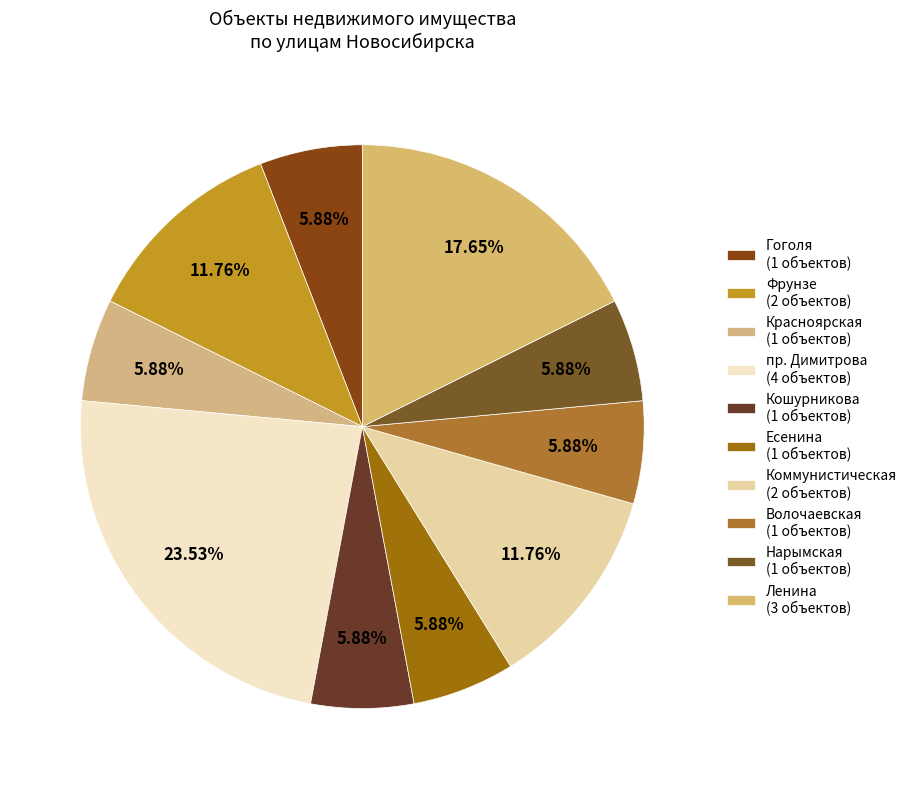

Which slice is the smallest?

Новосибирск (Гоголя)